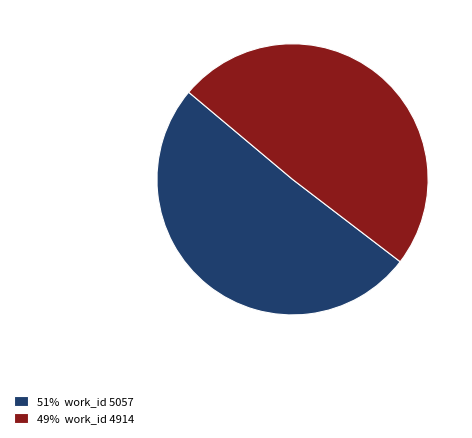

What is the majority slice?

51% work_id 5057